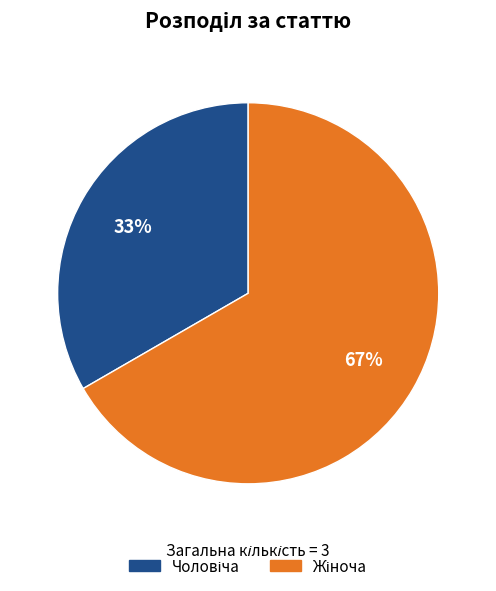

To the nearest percent, what percentage of the pie is Жіноча?

67%